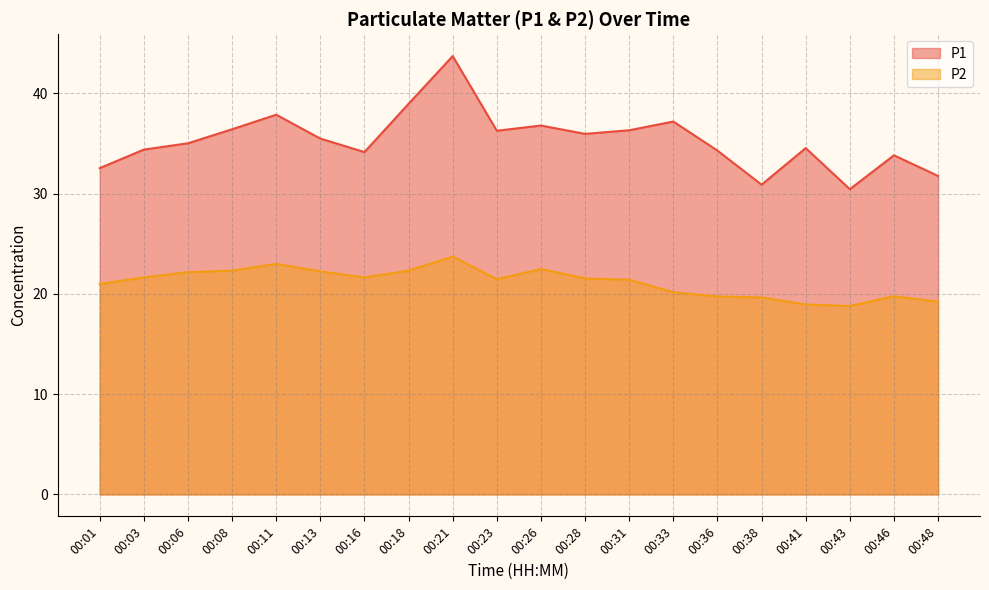

What is the sum of all P1 values?

707.0